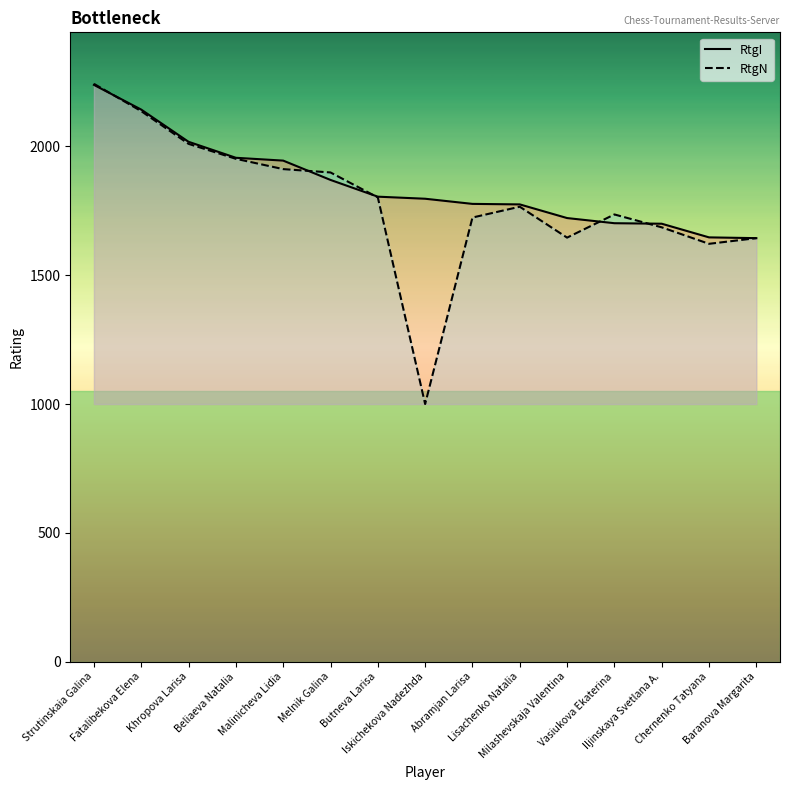

At Strutinskaia Galina, list the series in order from largest to smallest.

RtgN, RtgI